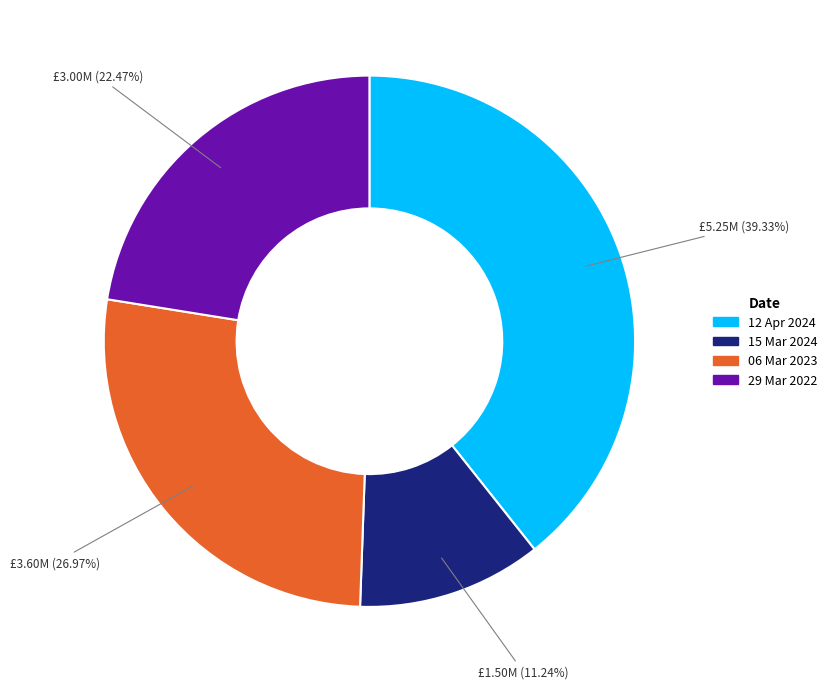

Between 15 Mar 2024 and 12 Apr 2024, which is larger?

12 Apr 2024